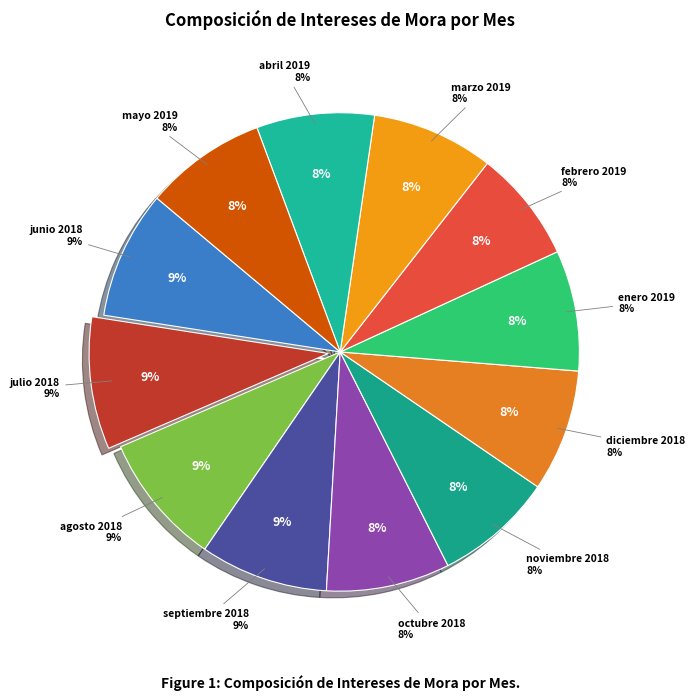

How many slices are in this pie chart?

12